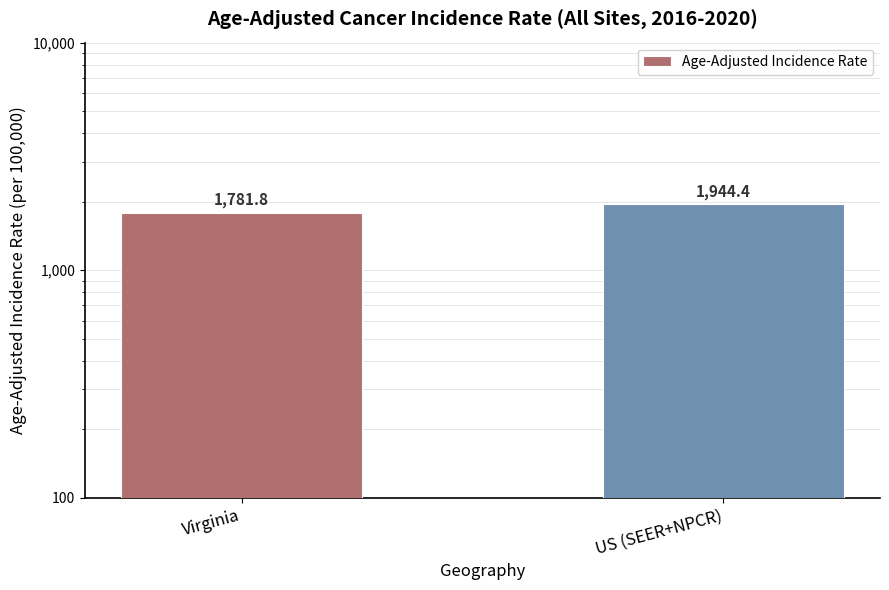

How many values are below 1944?

1